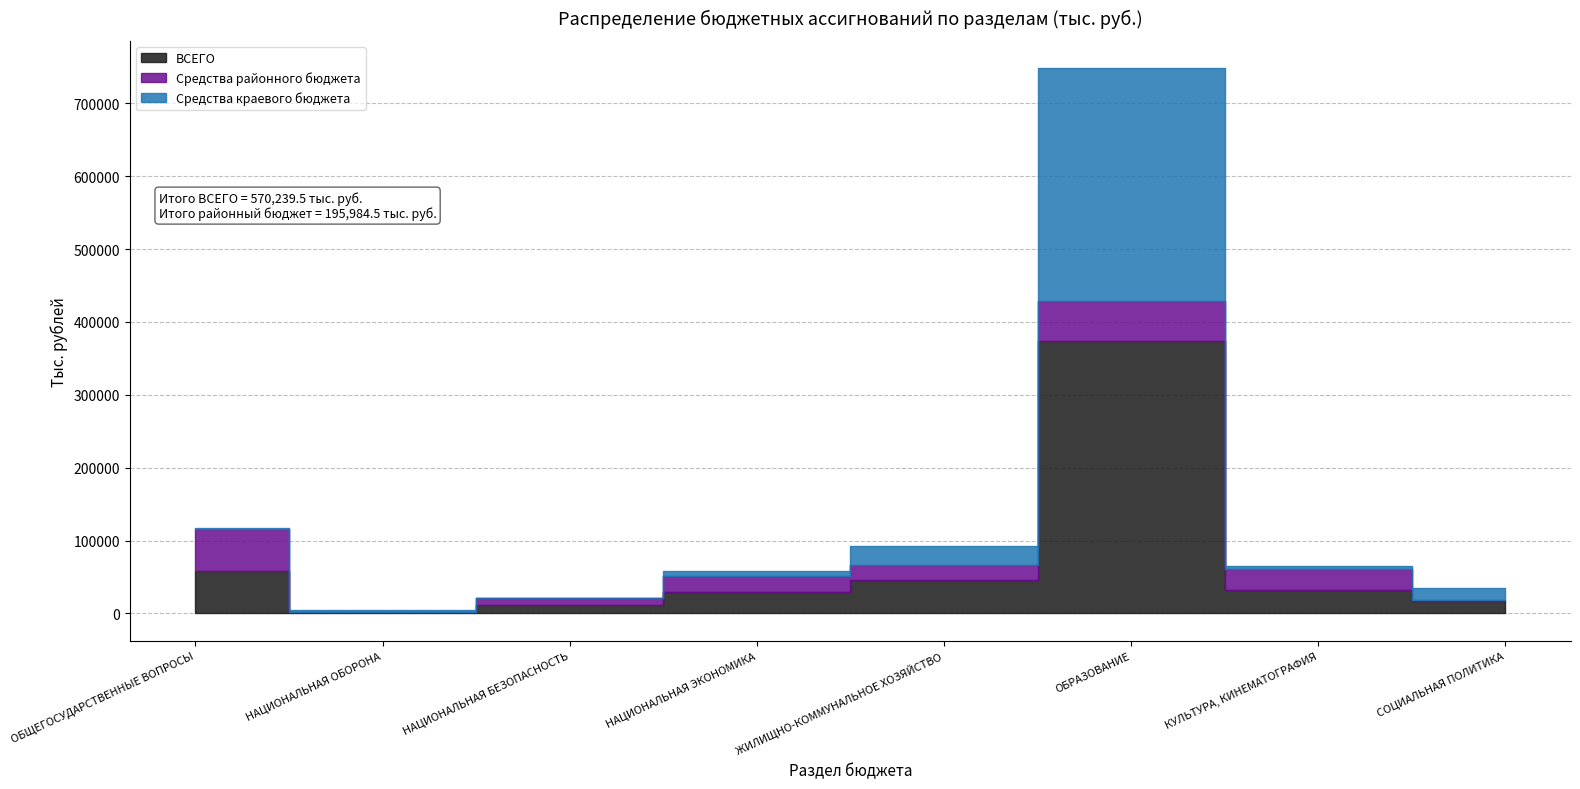

What is the difference between the highest and lowest values at НАЦИОНАЛЬНАЯ ЭКОНОМИКА?

22330.0